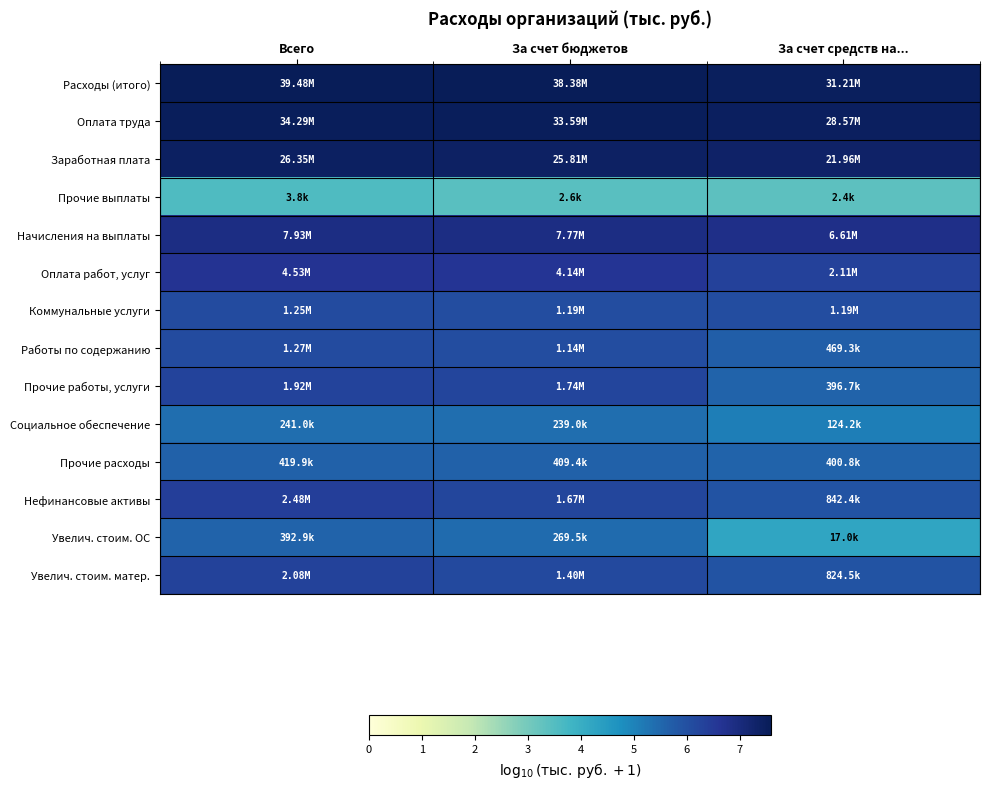

Between За счет средств на... and Всего, which is larger?

Всего